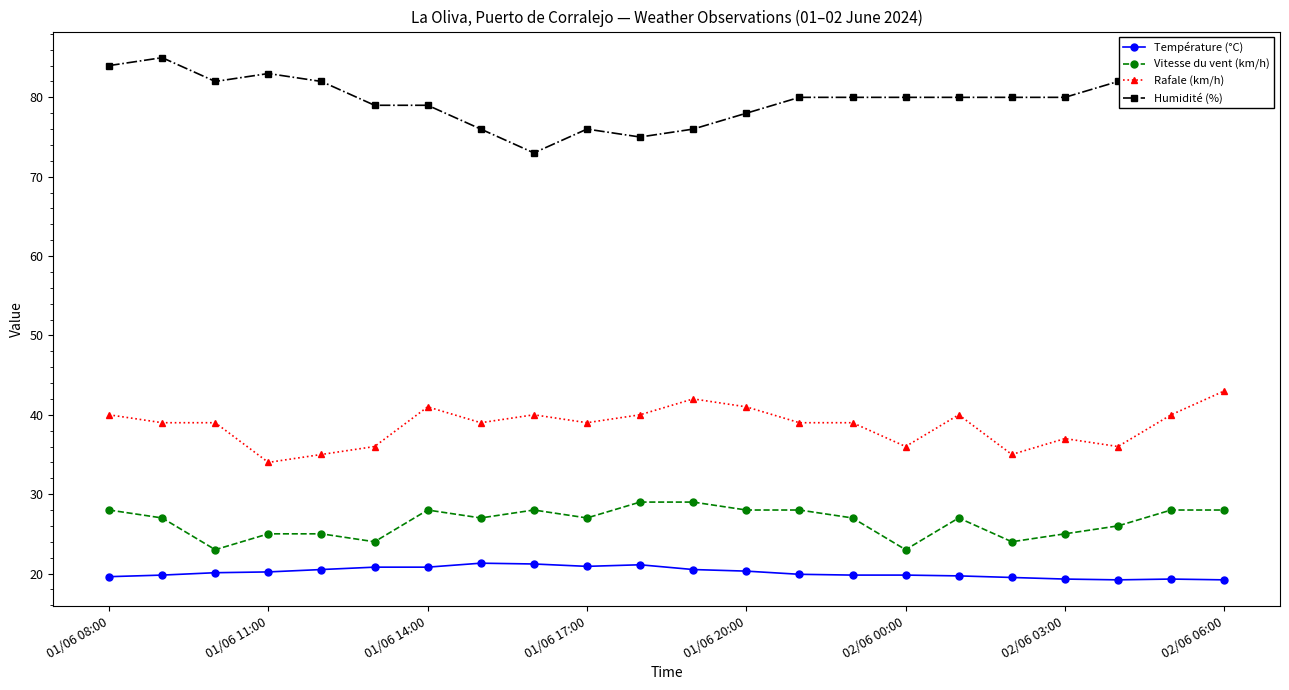

Does the chart have visible grid lines?

No